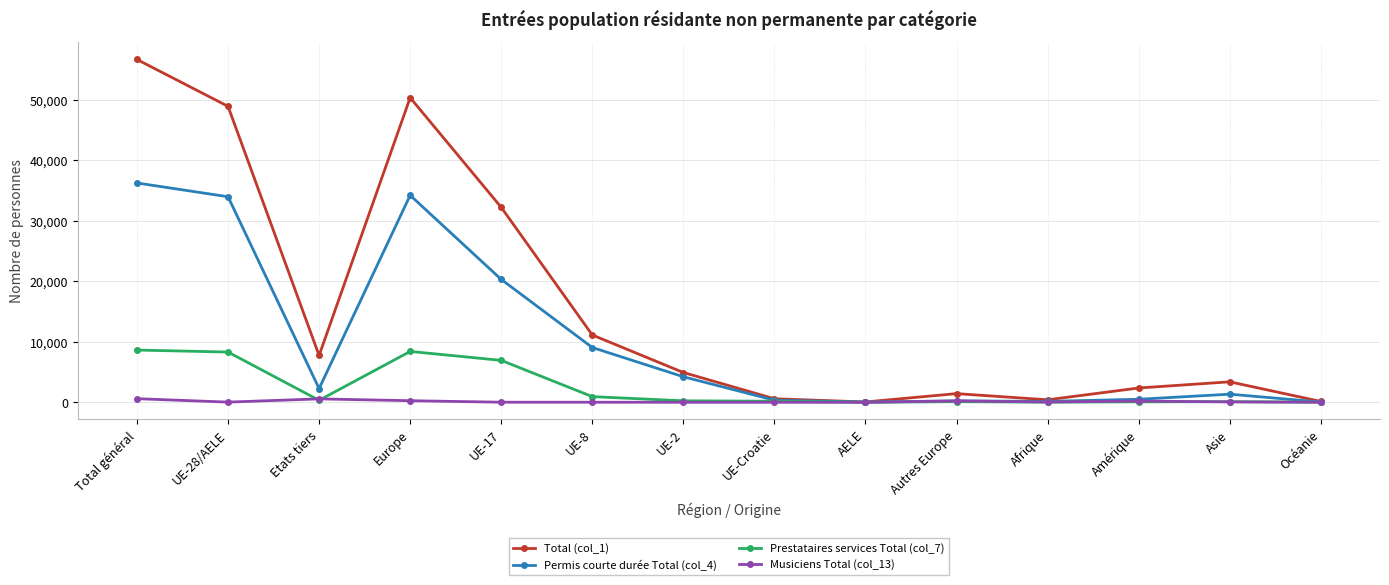

What is the sum of the Total (col_1) values at UE-28/AELE and UE-Croatie?

49498